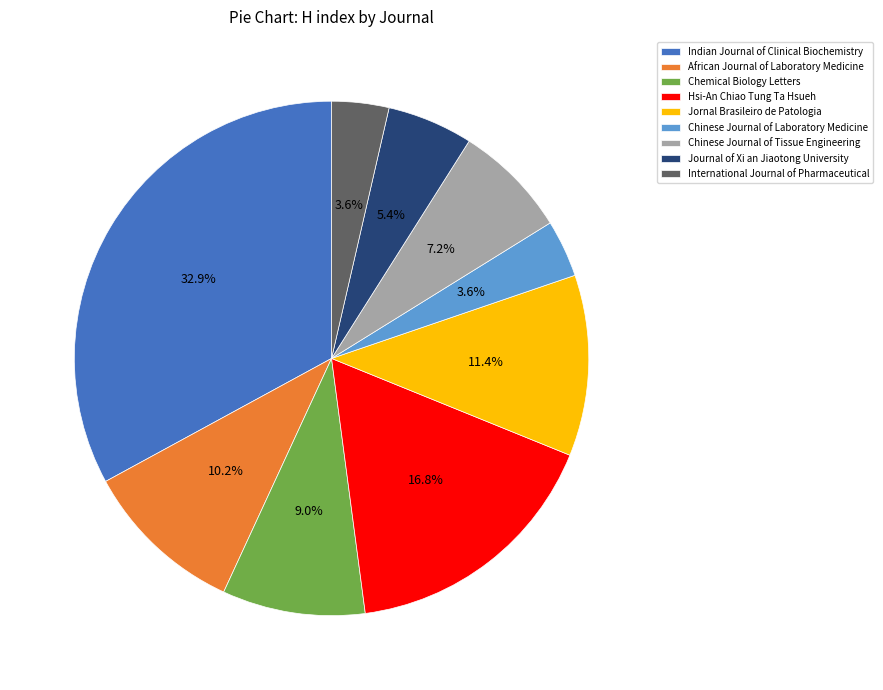

The Jornal Brasileiro de Patologia slice represents 11% of the pie. True or false?

True